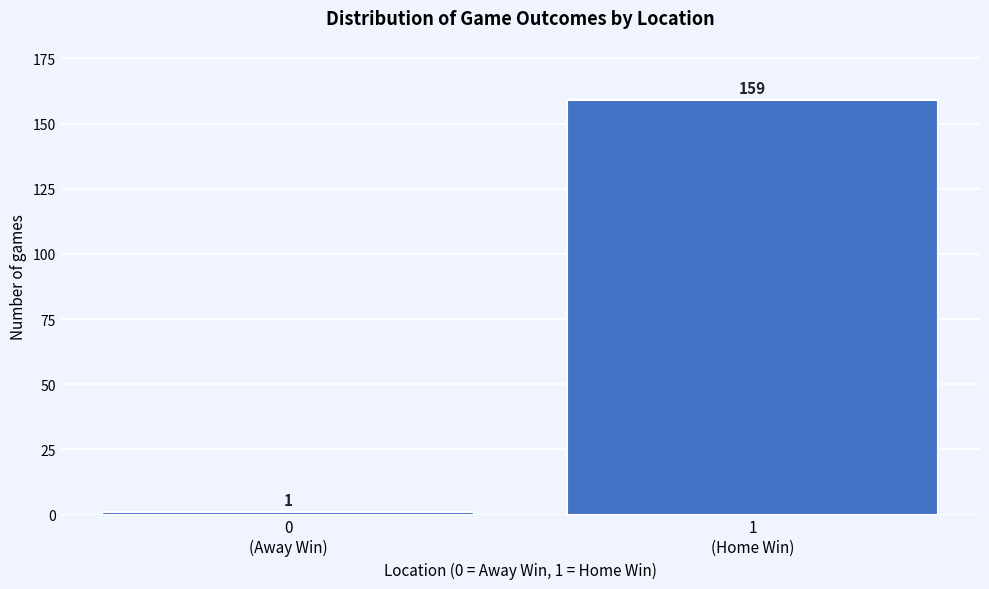

Reading left to right, what are all the values shown in this chart?

1	159